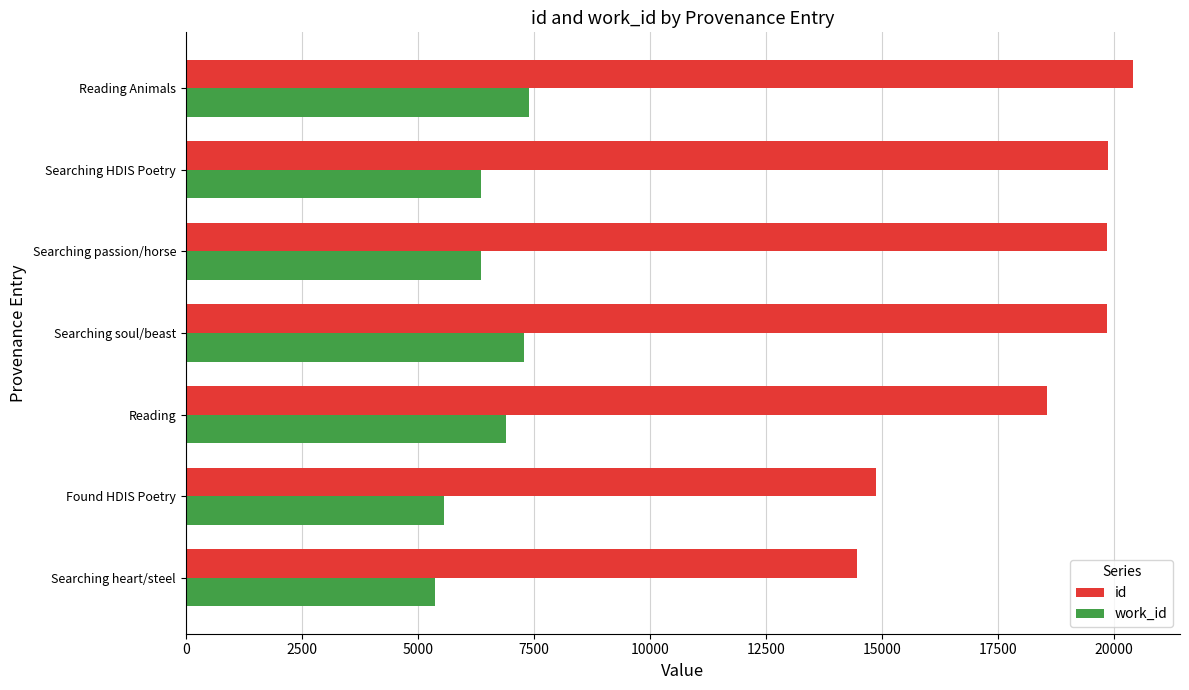

Count the number of categories in the chart.

7